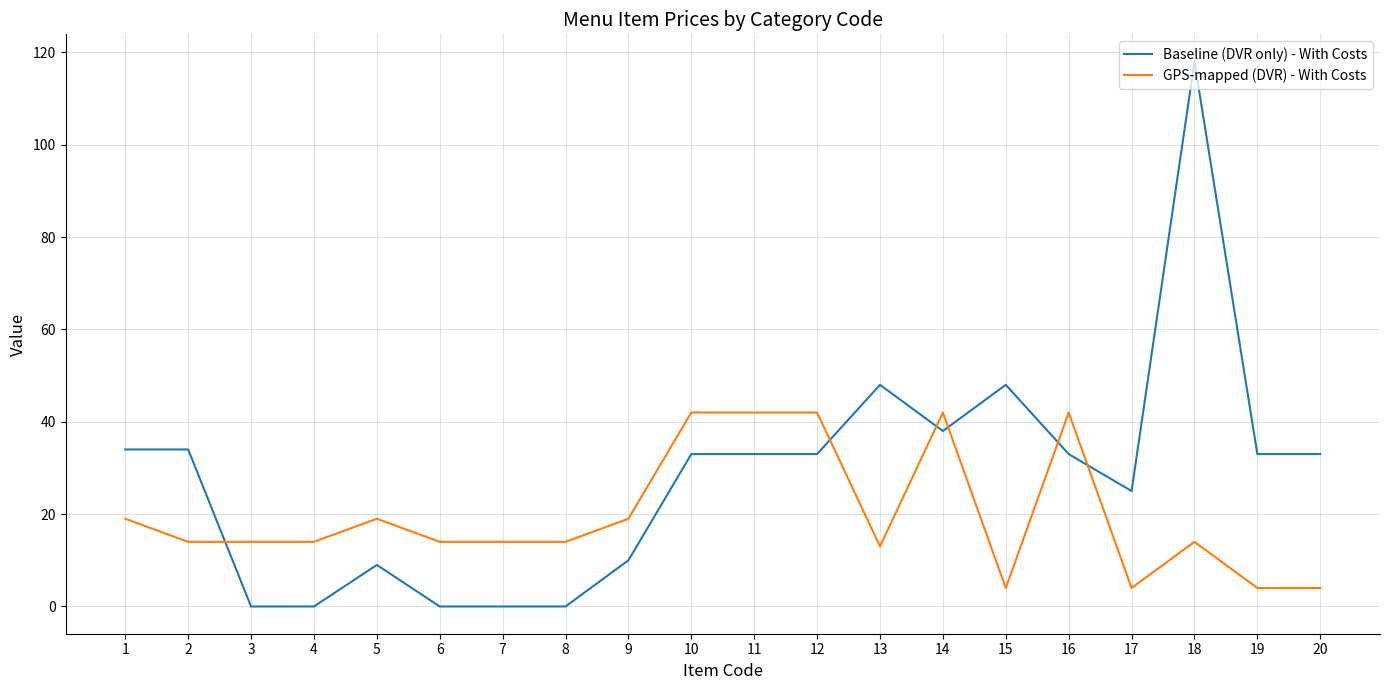

Rank the series at 20 from highest to lowest value.

Baseline (DVR only) - With Costs, GPS-mapped (DVR) - With Costs